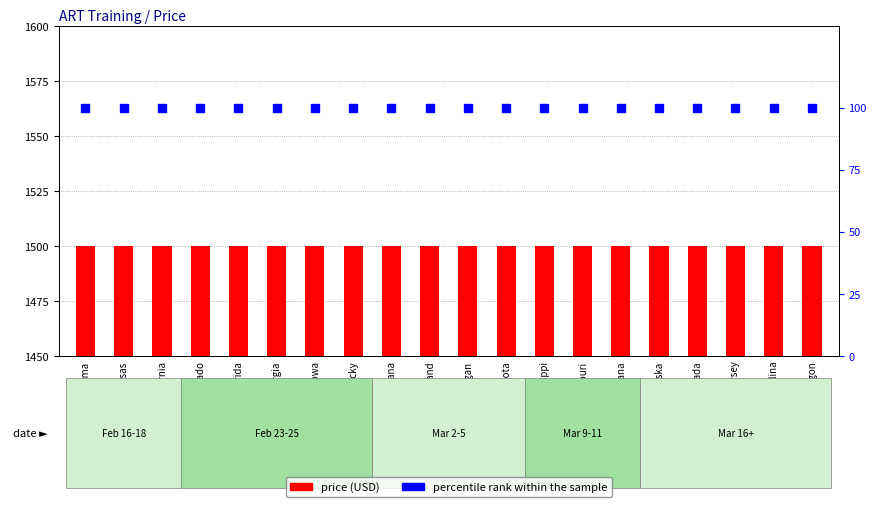

What are all the series names shown in the legend?

price (USD), percentile rank within the sample